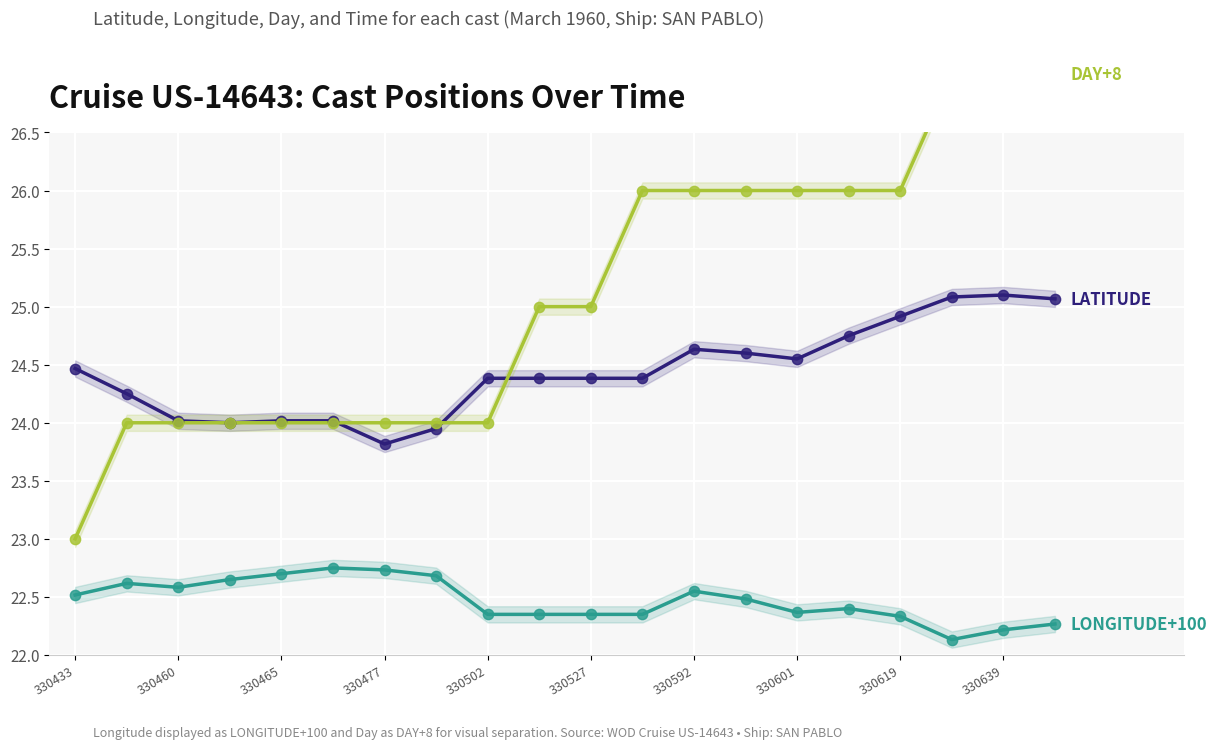

Which series reaches the maximum Y coordinate?

DAY+8